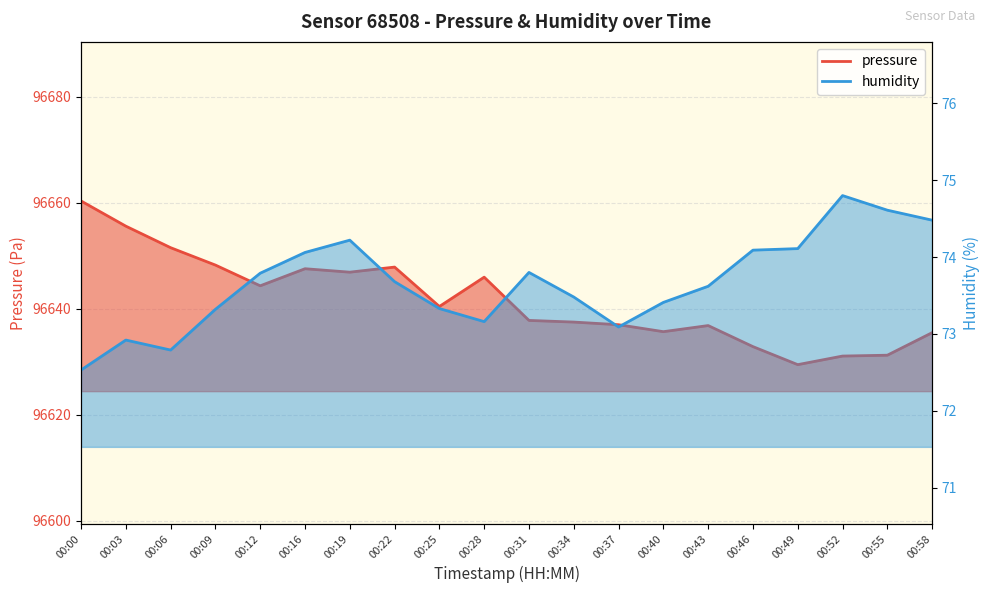

What is the total value across all series at 00:31?

96711.6